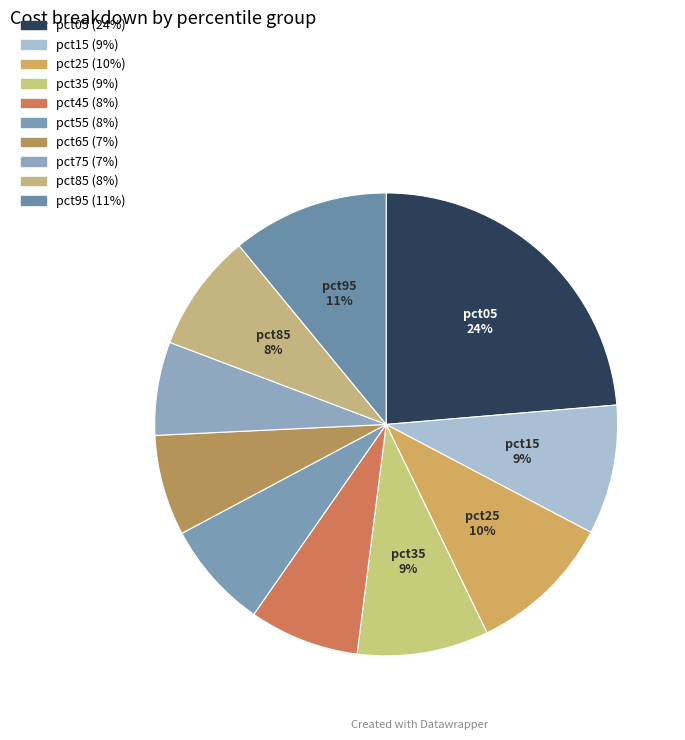

How many slices are in this pie chart?

10